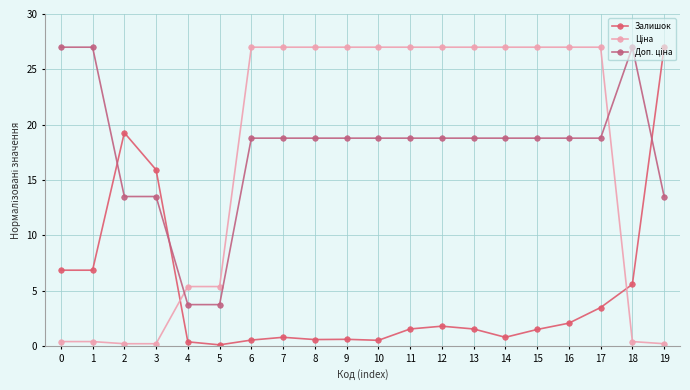

Which series has the widest spread of values?

Залишок